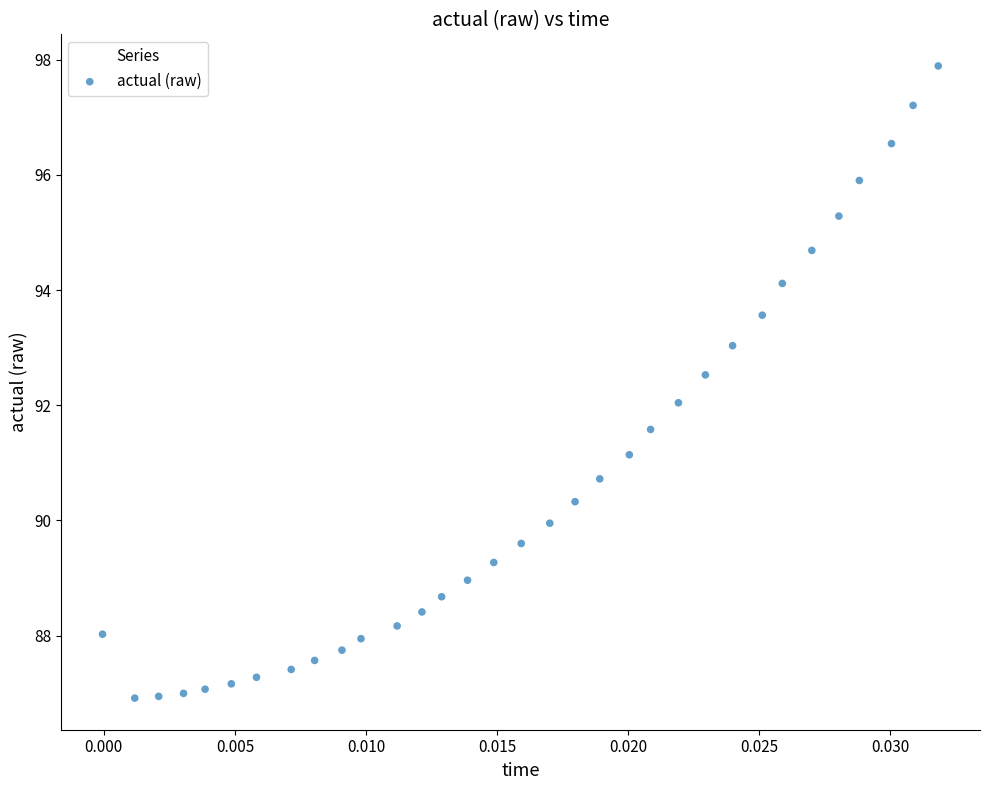

What is the range of Y values (max minus min)?

11.0